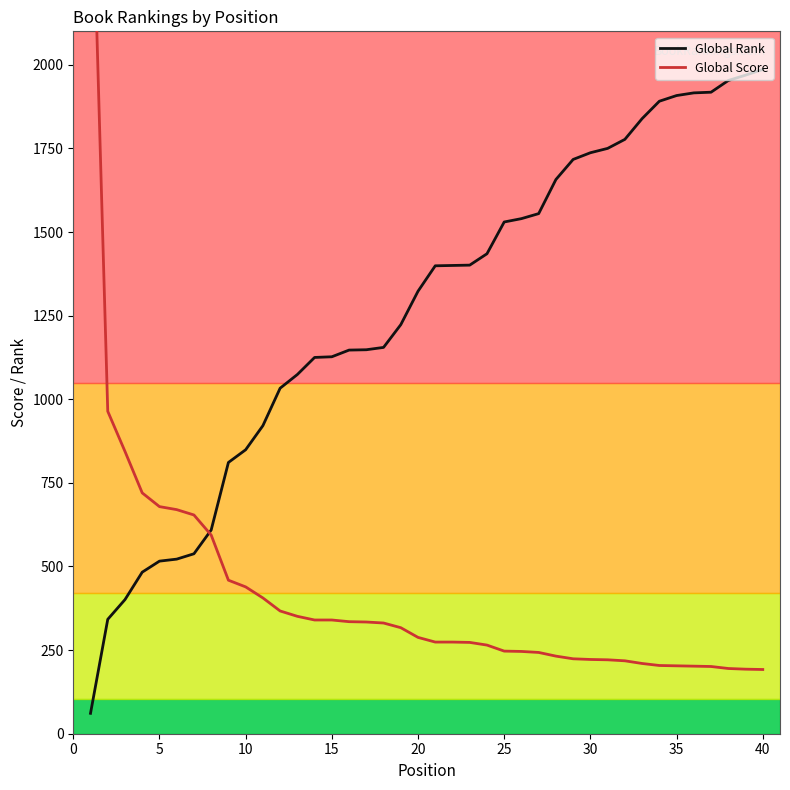

Reading left to right, what are all the values shown in this chart?

Global Rank: 61	342	401	483	516	522	538	609	811	849	921	1033	1074	1125	1127	1147	1148	1155	1223	1323	1399	1400	1401	1435	1530	1540	1555	1657	1717	1737	1750	1777	1839	1891	1908	1916	1918	1953	1969	1986
Global Score: 2759	964	844	720	679	670	654	594	459	439	406	367	351	340	340	335	334	331	317	288	274	274	273	265	247	246	243	232	224	222	221	218	210	204	203	202	201	195	193	192